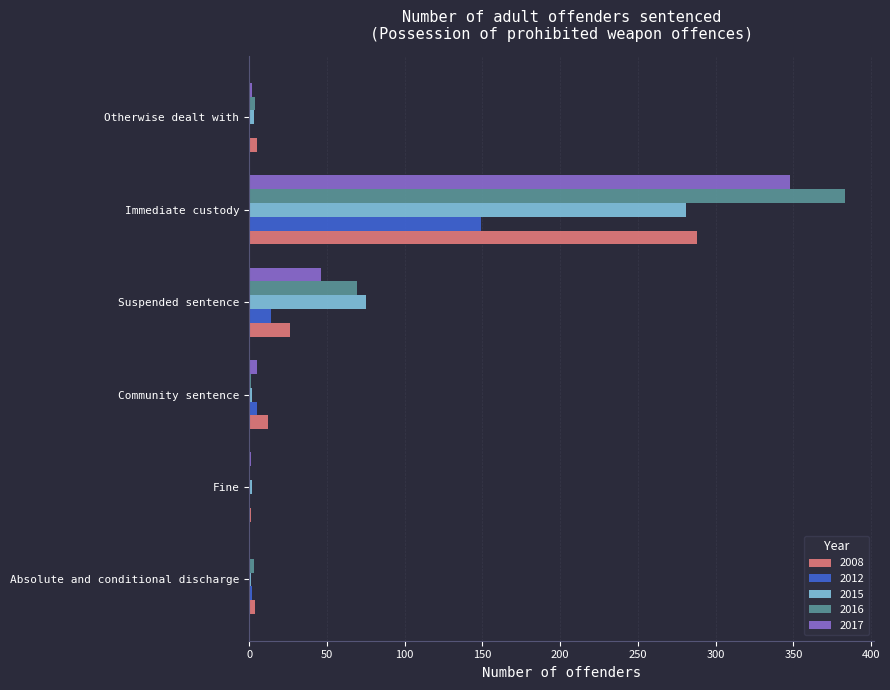

What is the maximum value for 2008?

288